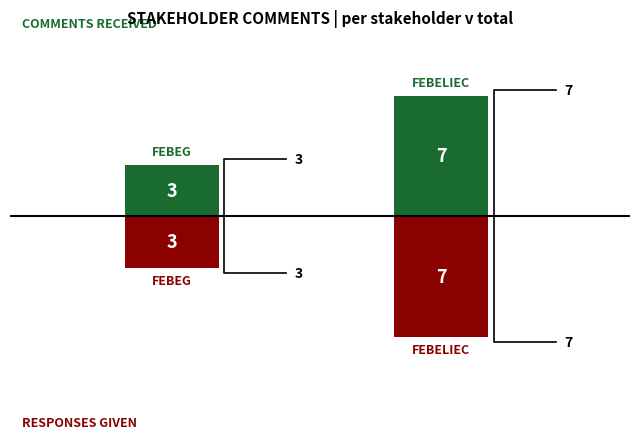

Which series has the largest total across all categories?

Comments Received